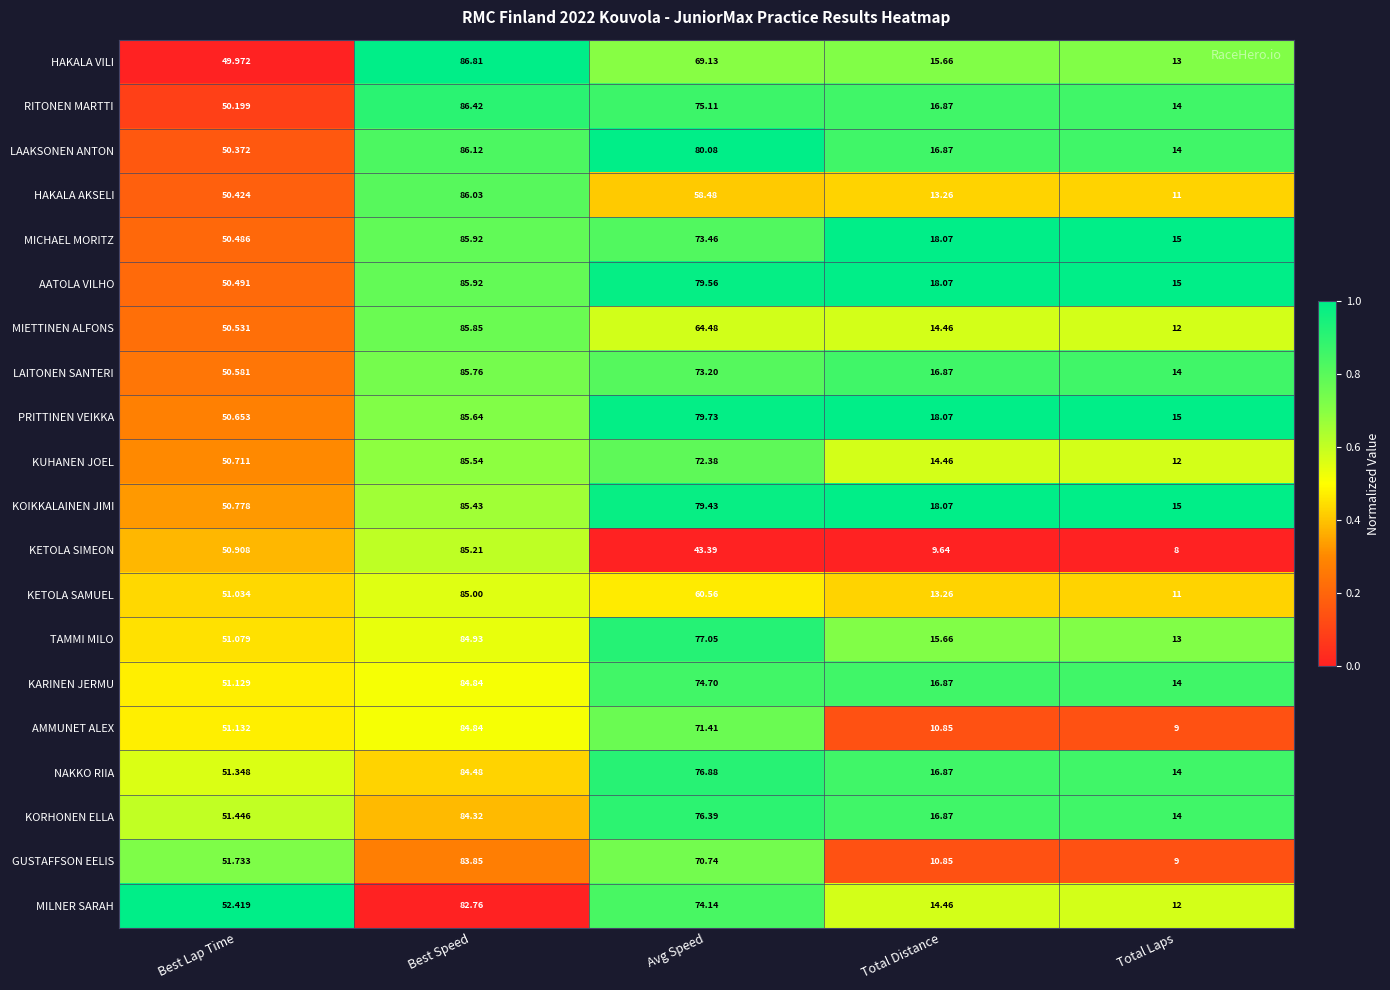

Which series has the largest total across all categories?

PRITTINEN VEIKKA